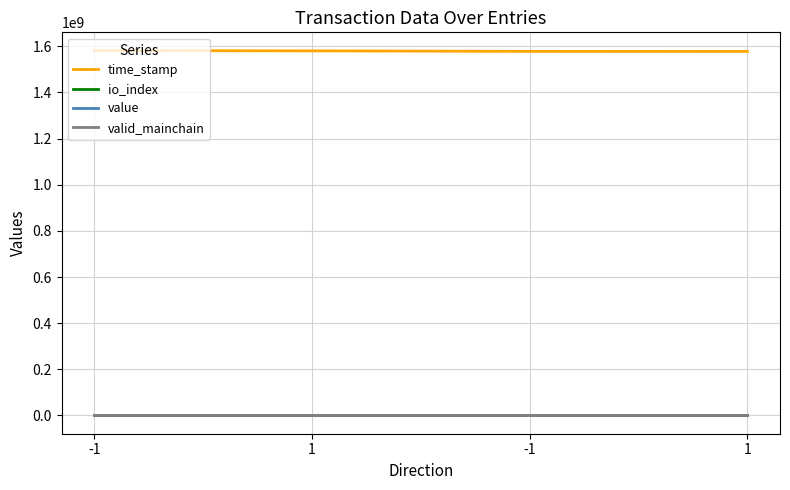

Rank the categories by time_stamp value from highest to lowest.

-1, 1, -1, 1